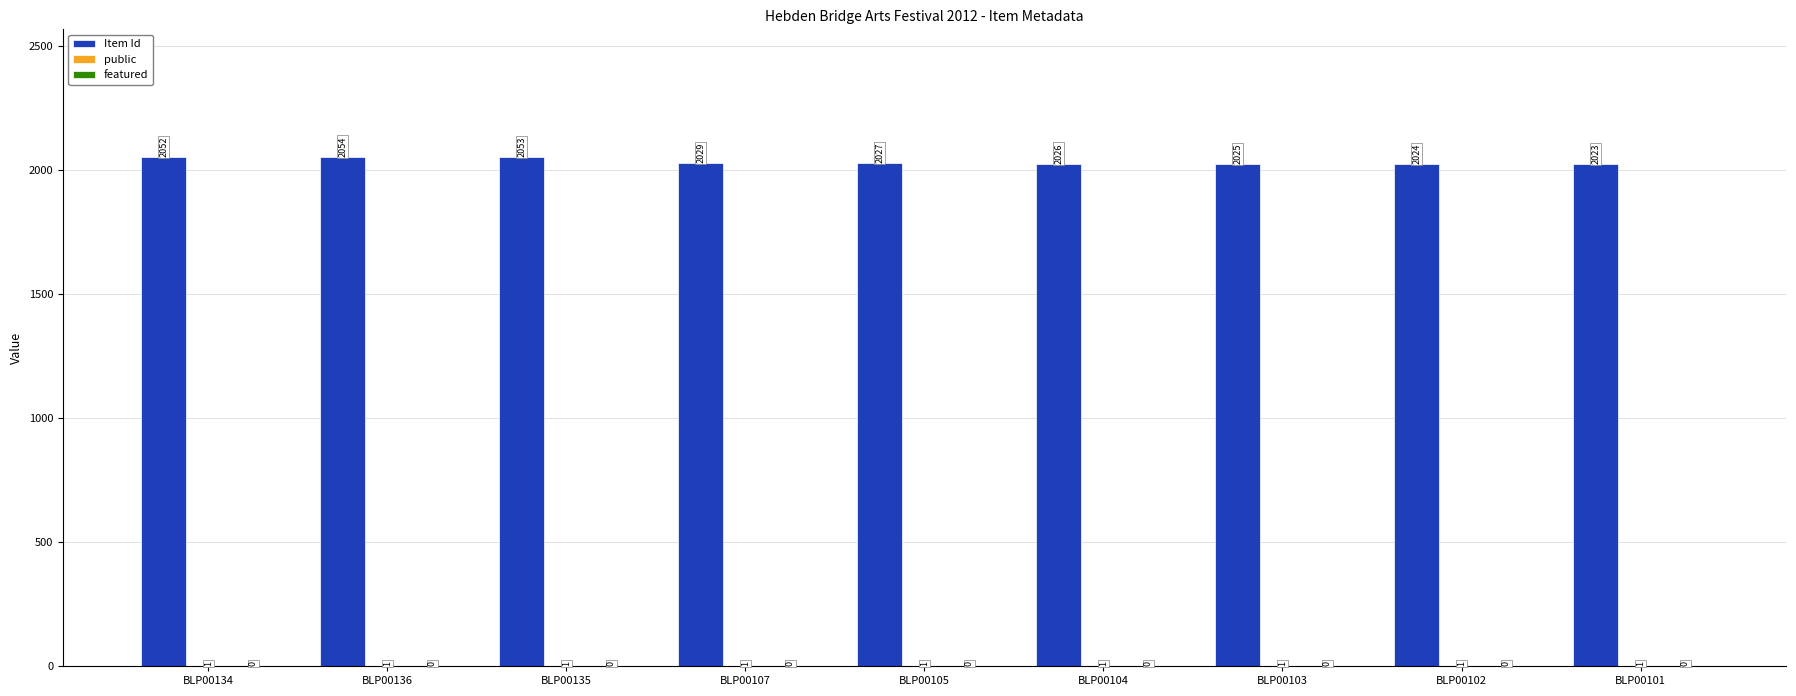

How many distinct data groups are displayed?

2